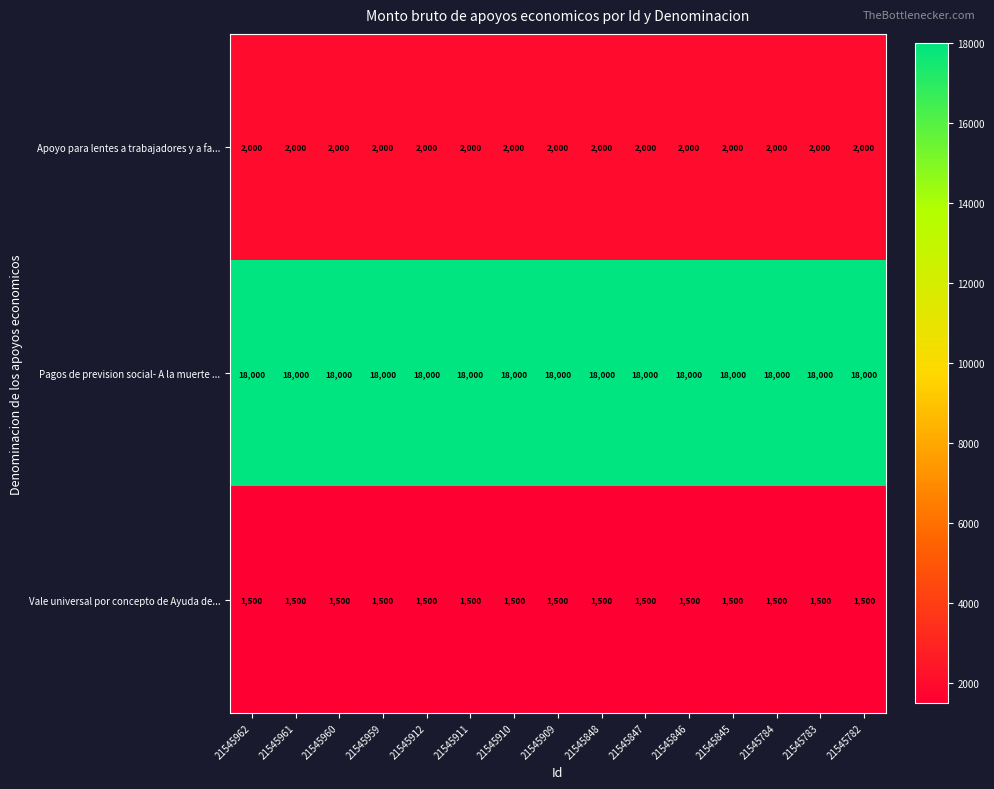

What is the spread (max minus min) of values at 21545910?

16500